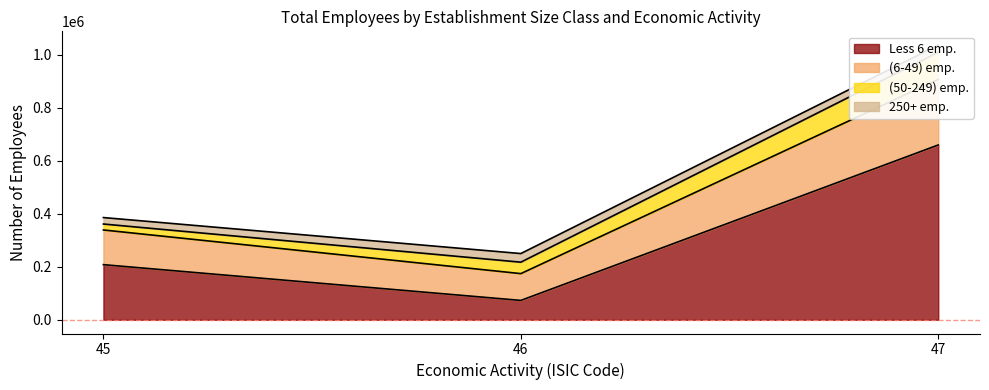

Rank the categories by Less 6 emp. value from highest to lowest.

47, 45, 46